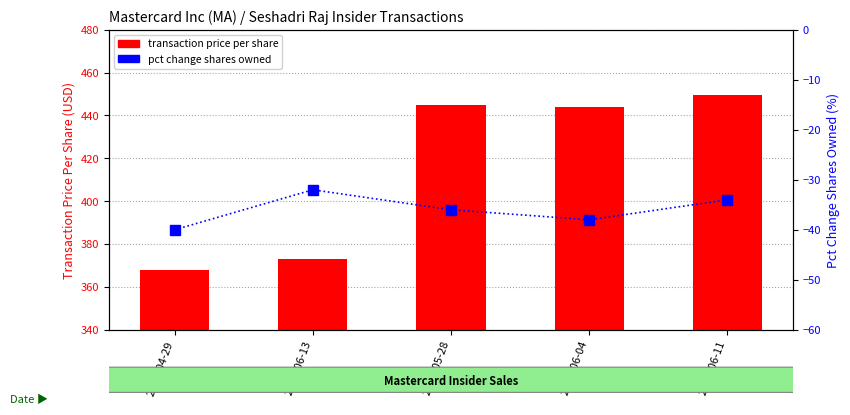

Is the value of transaction price per share at 2024-06-11 greater than the value of pct change shares owned at 2023-06-13?

Yes